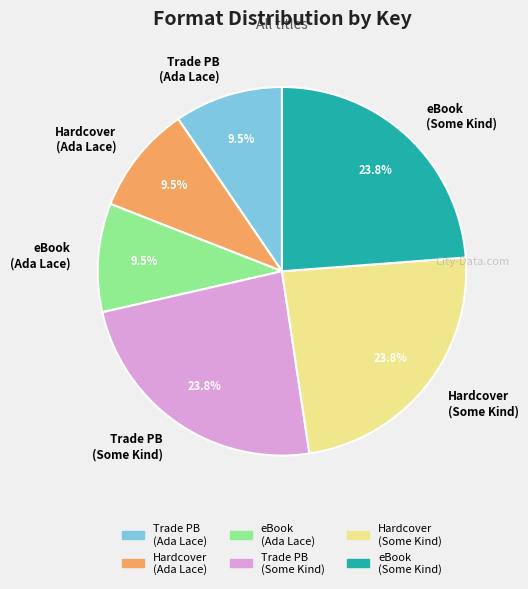

Which has a higher value, Hardcover (Ada Lace) or Hardcover (Some Kind)?

Hardcover (Some Kind)